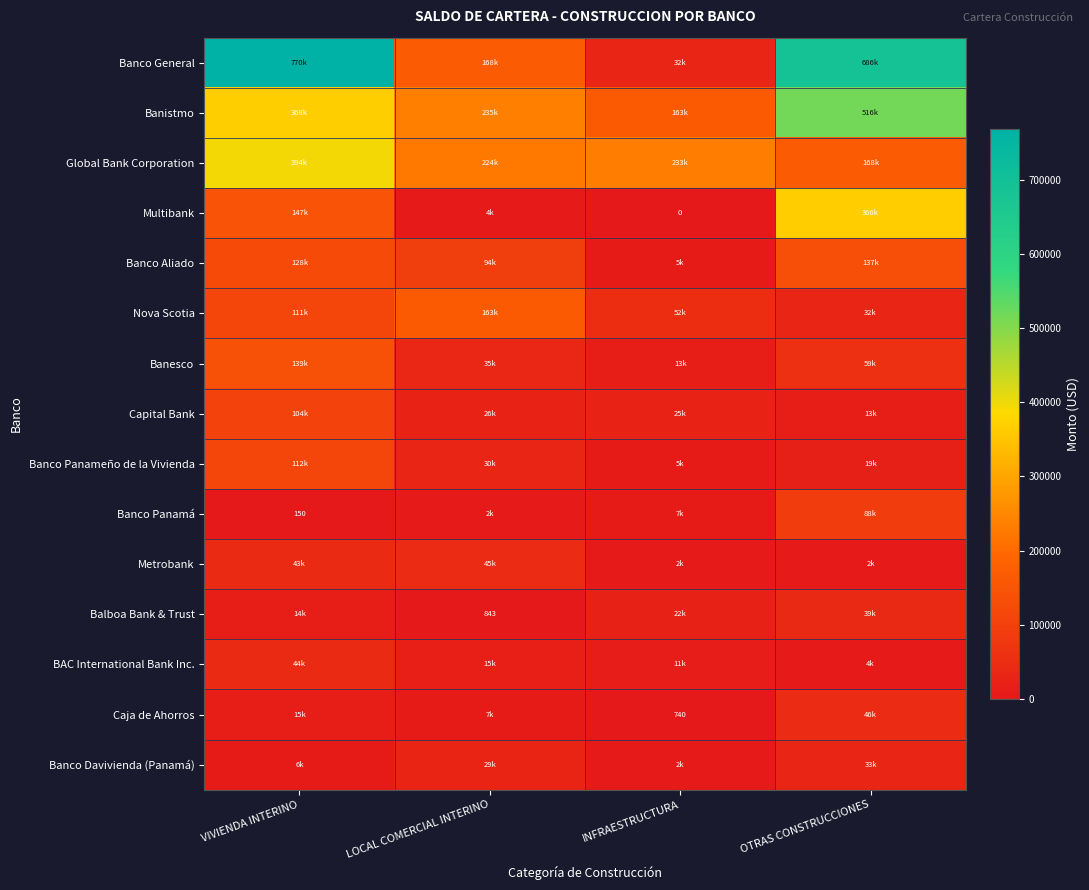

Which category has the highest value in the Balboa Bank & Trust series?

OTRAS CONSTRUCCIONES